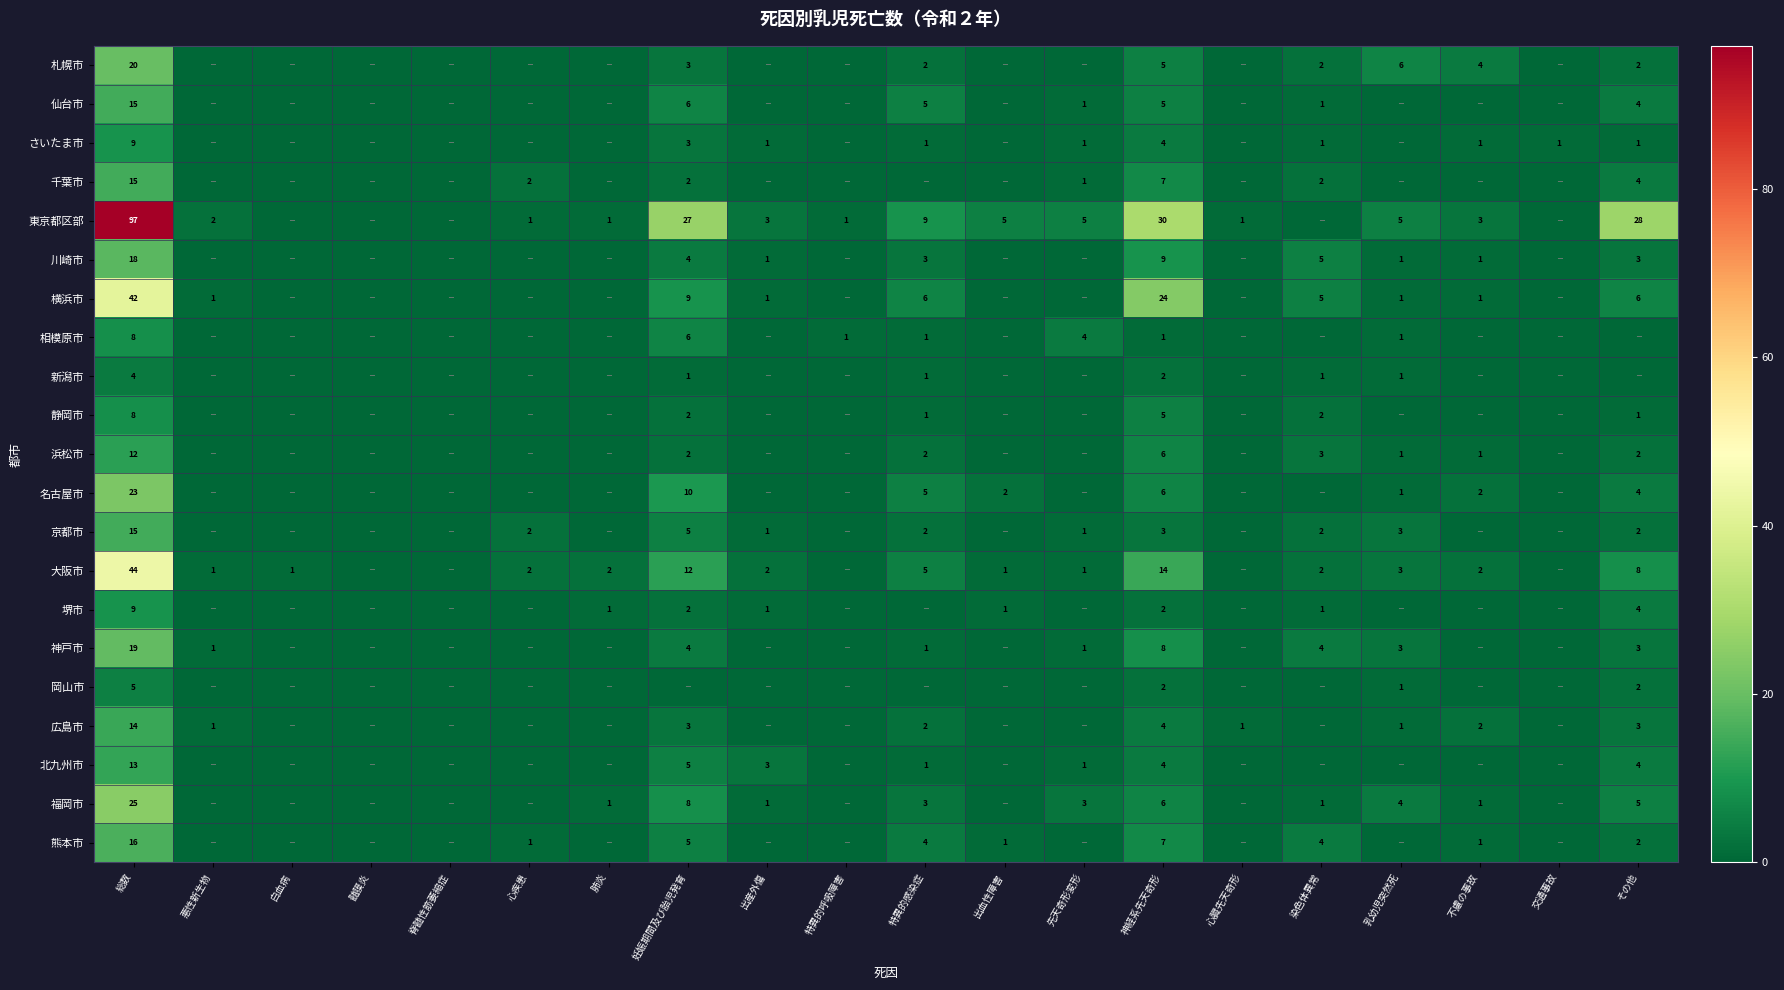

Is it true that さいたま市 equals 1 at 染色体異常?

True